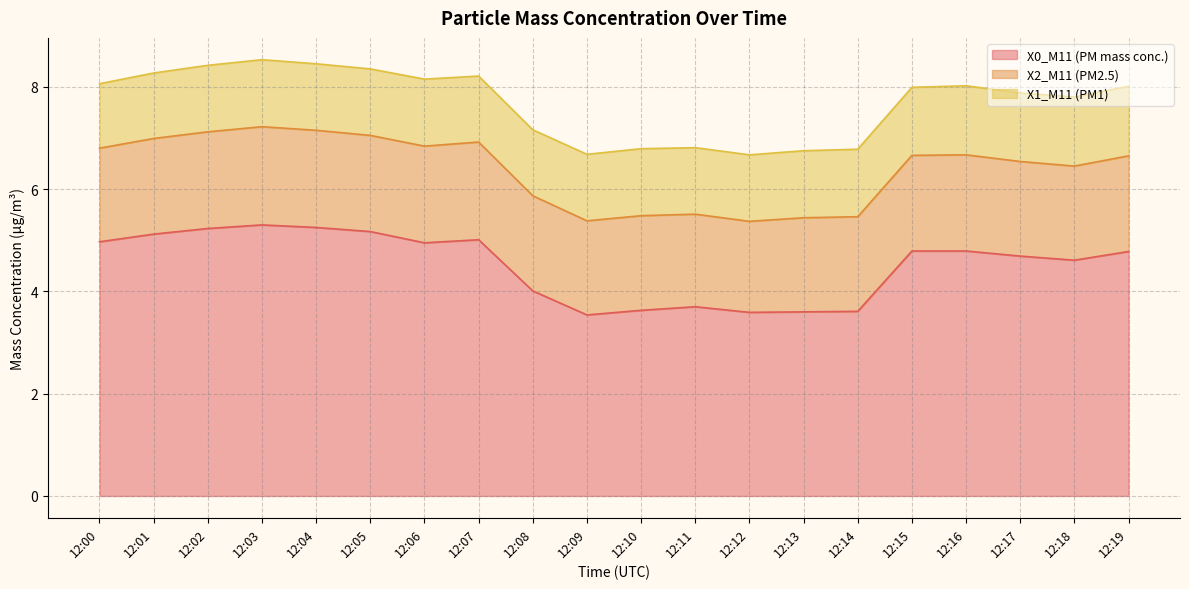

How many distinct data groups are displayed?

3